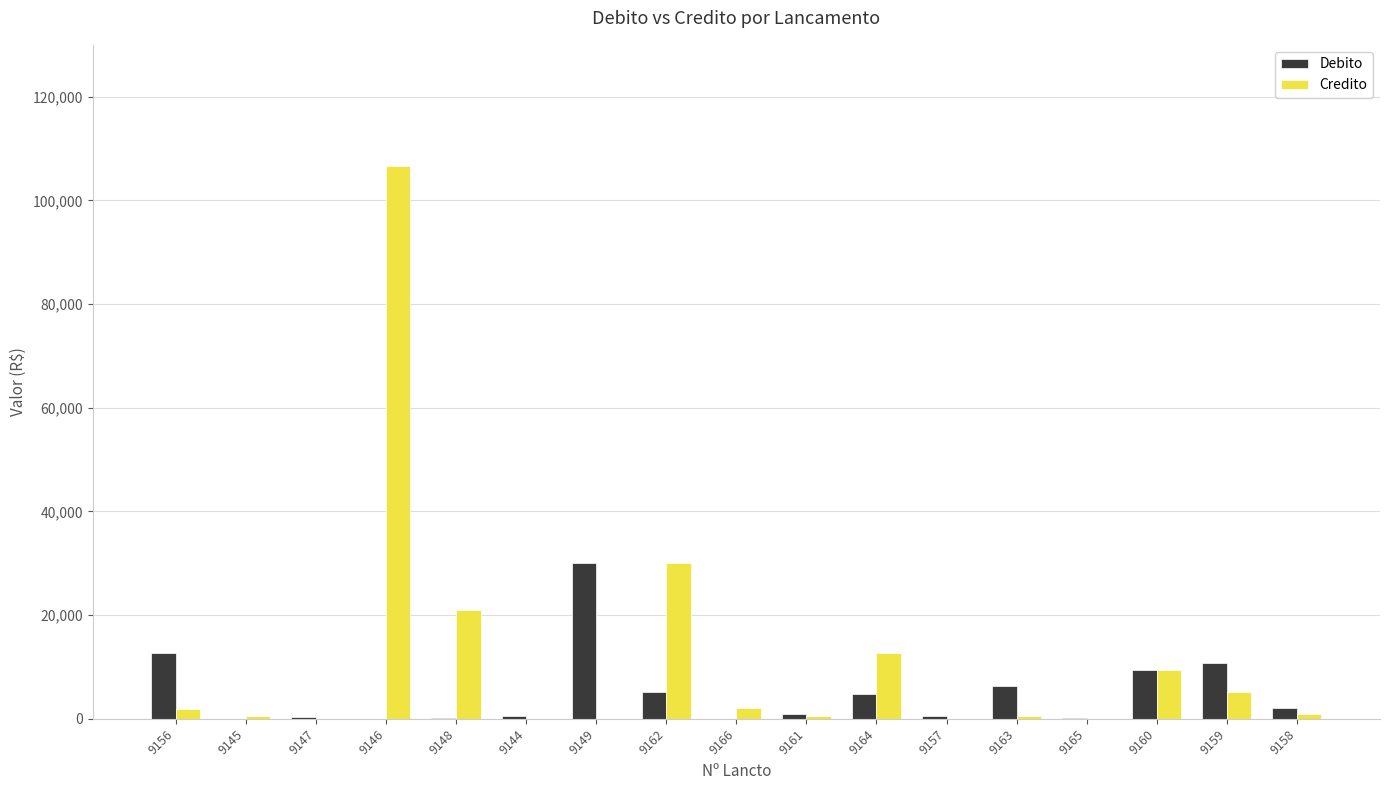

What is the maximum value for Credito?

106586.5